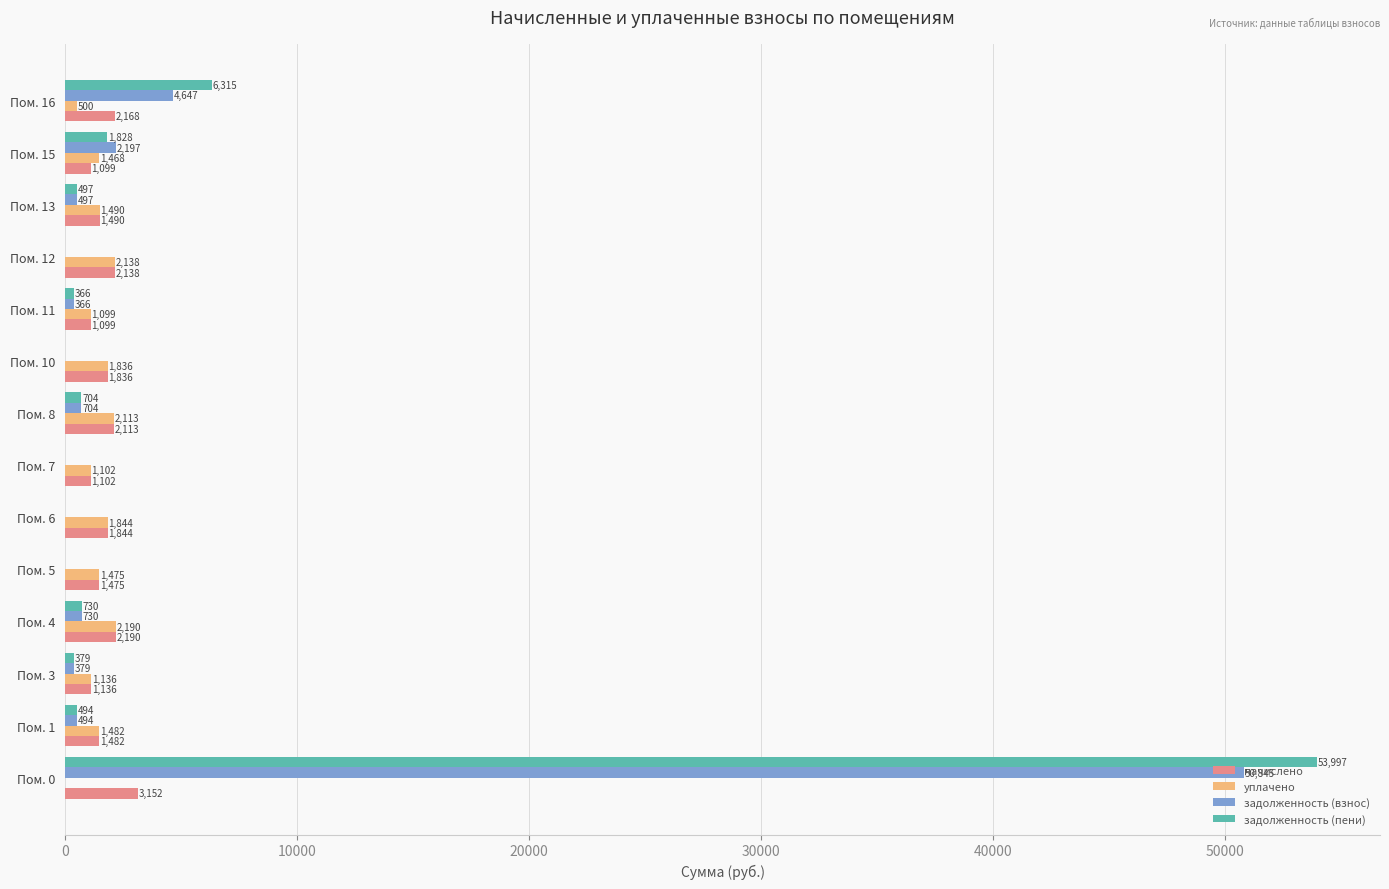

What is the maximum value for задолженность (пени)?

53997.4